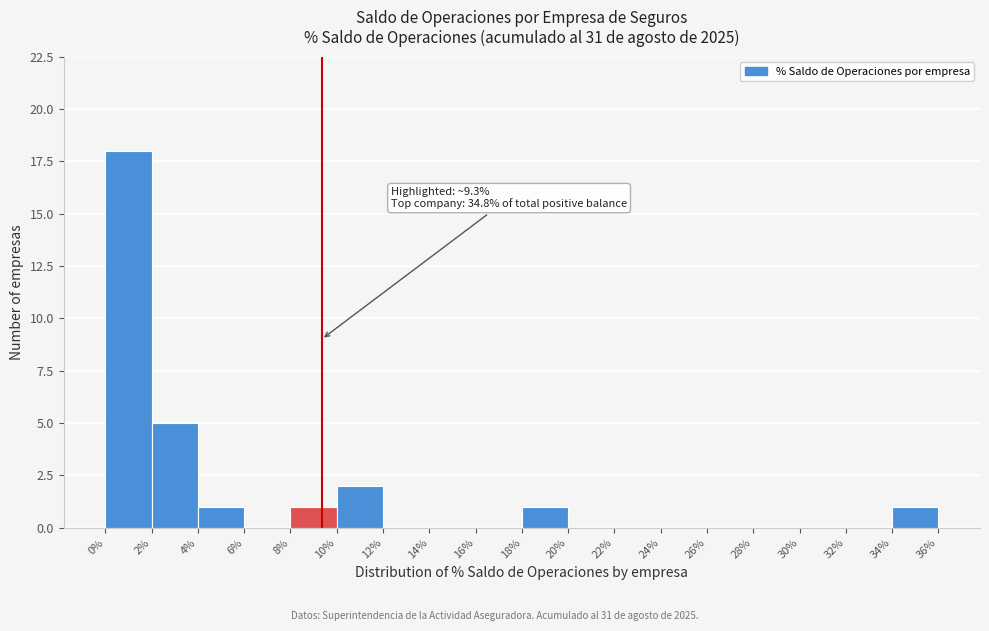

Over which range of the x-axis is the bar tallest?

0% to 2%